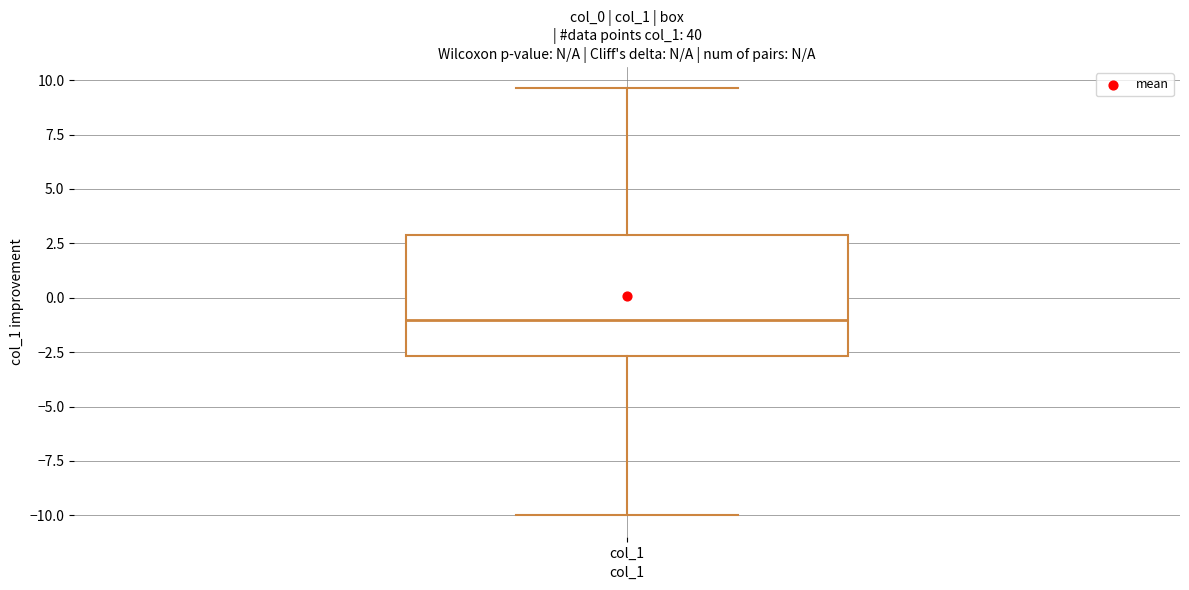

Transcribe this box plot: give where the median line is, the range the box spans, and where the two whiskers end, as read against the y-axis. The values are not printed on the chart, so give them approximately, as read against the axis.

median -1.0, box -2.5 to 3.0, whiskers -10.0 to 9.5